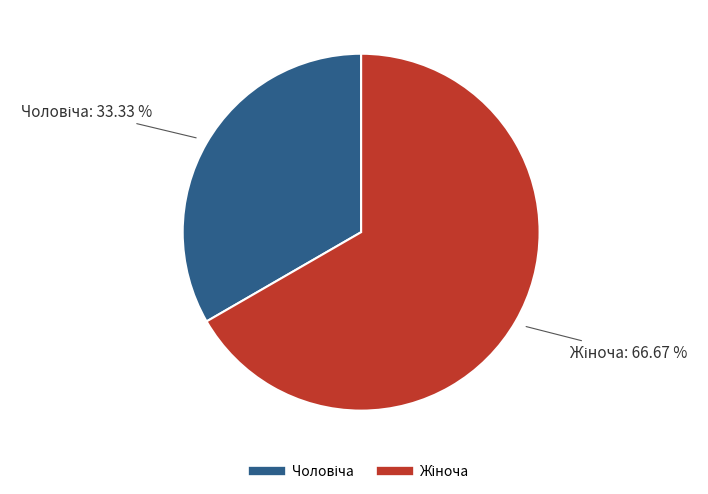

Does any single category account for the majority?

Yes